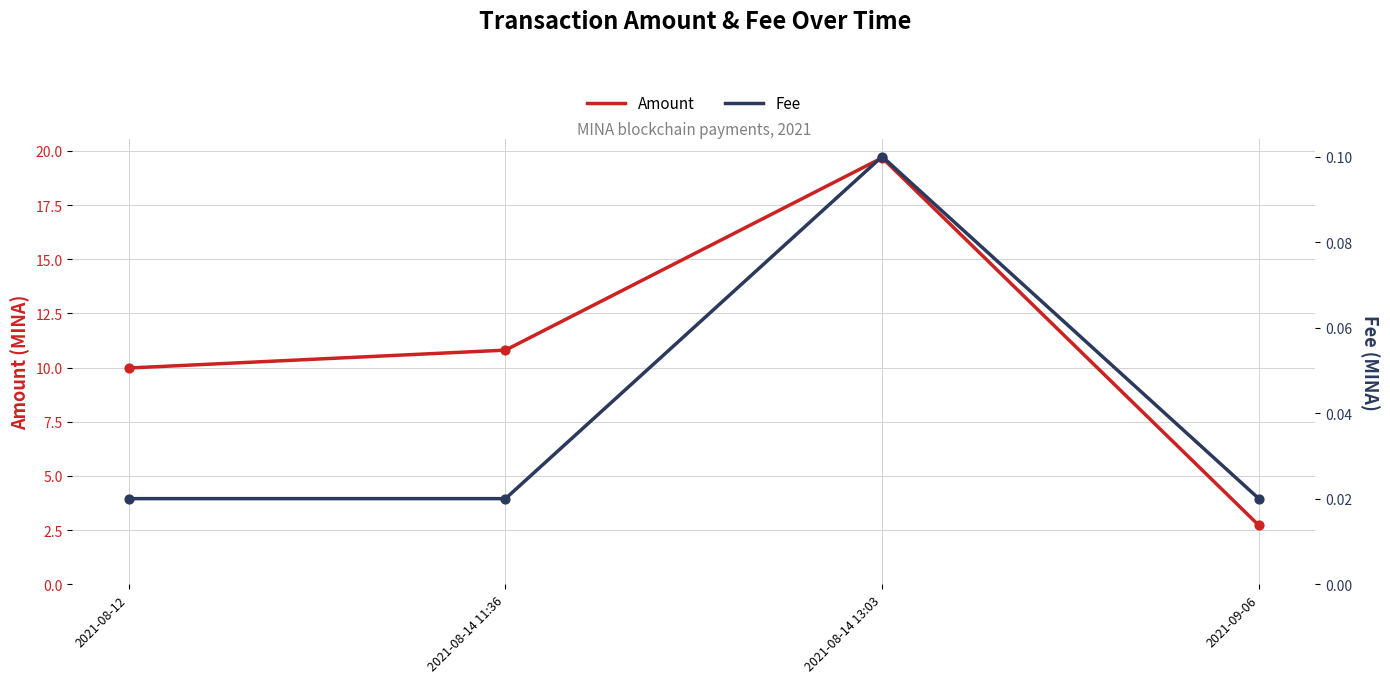

At which category is the sum across all series the highest?

2021-08-14 13:03